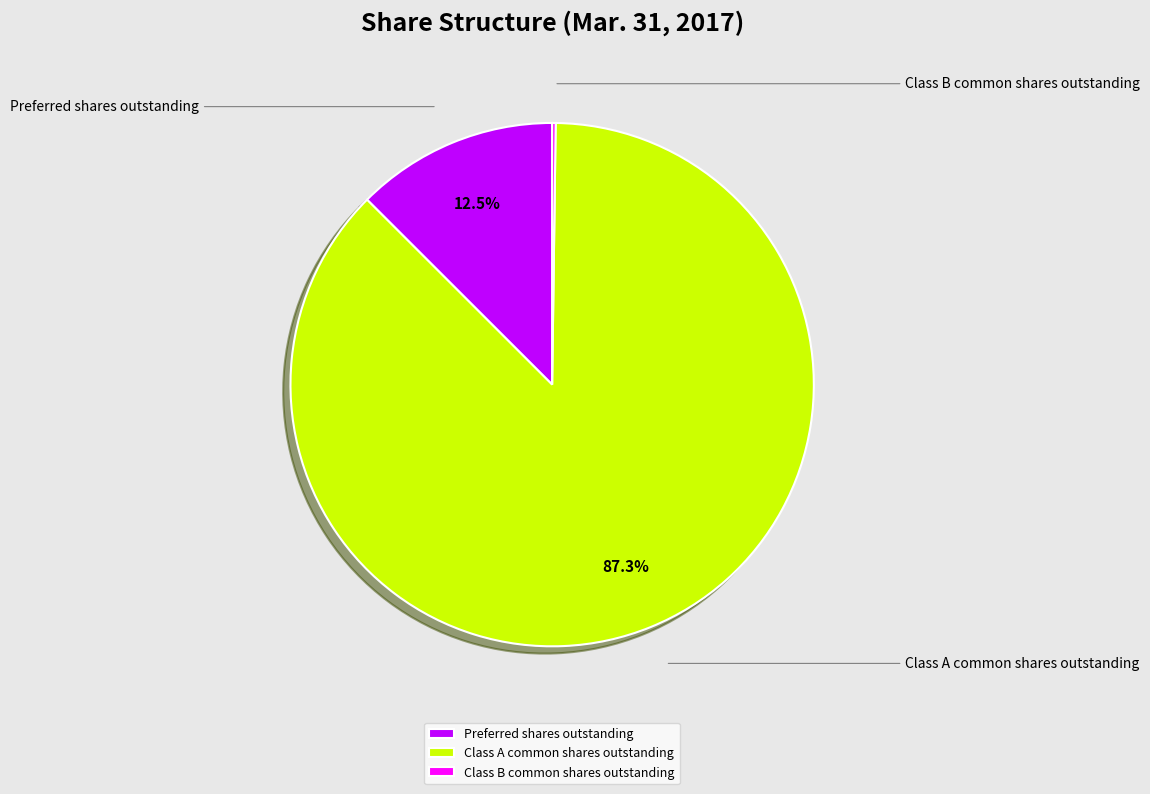

To the nearest percent, what is the difference between the Preferred shares outstanding and Class B common shares outstanding slice percentages?

12%